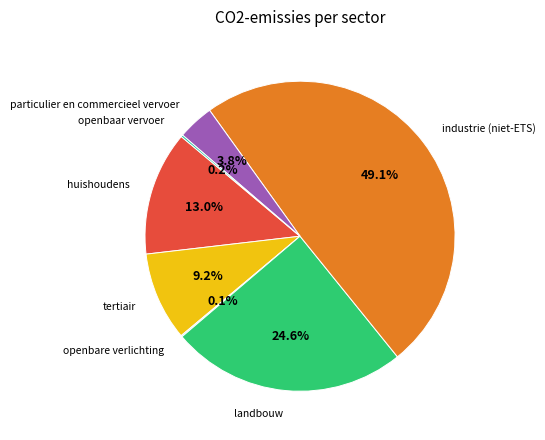

Is it true that particulier en commercieel vervoer is 12% of the pie?

False